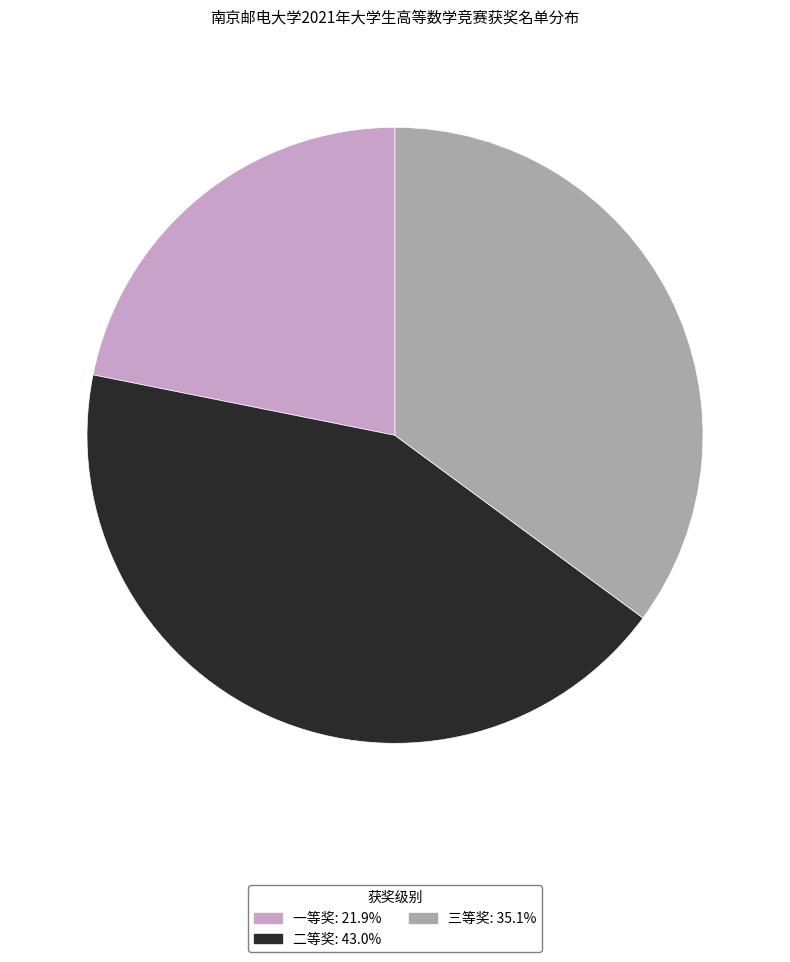

Count the number of slices in the pie.

3